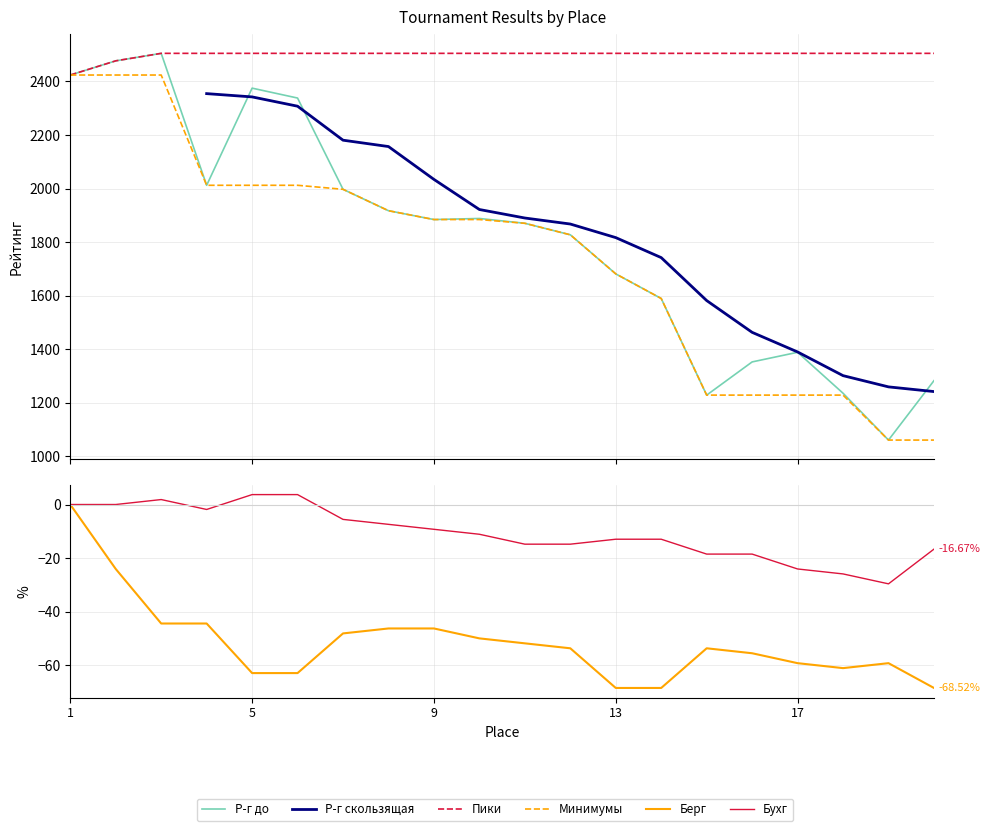

Is the value of Бухг at 18 greater than the value of Берг at 14?

Yes